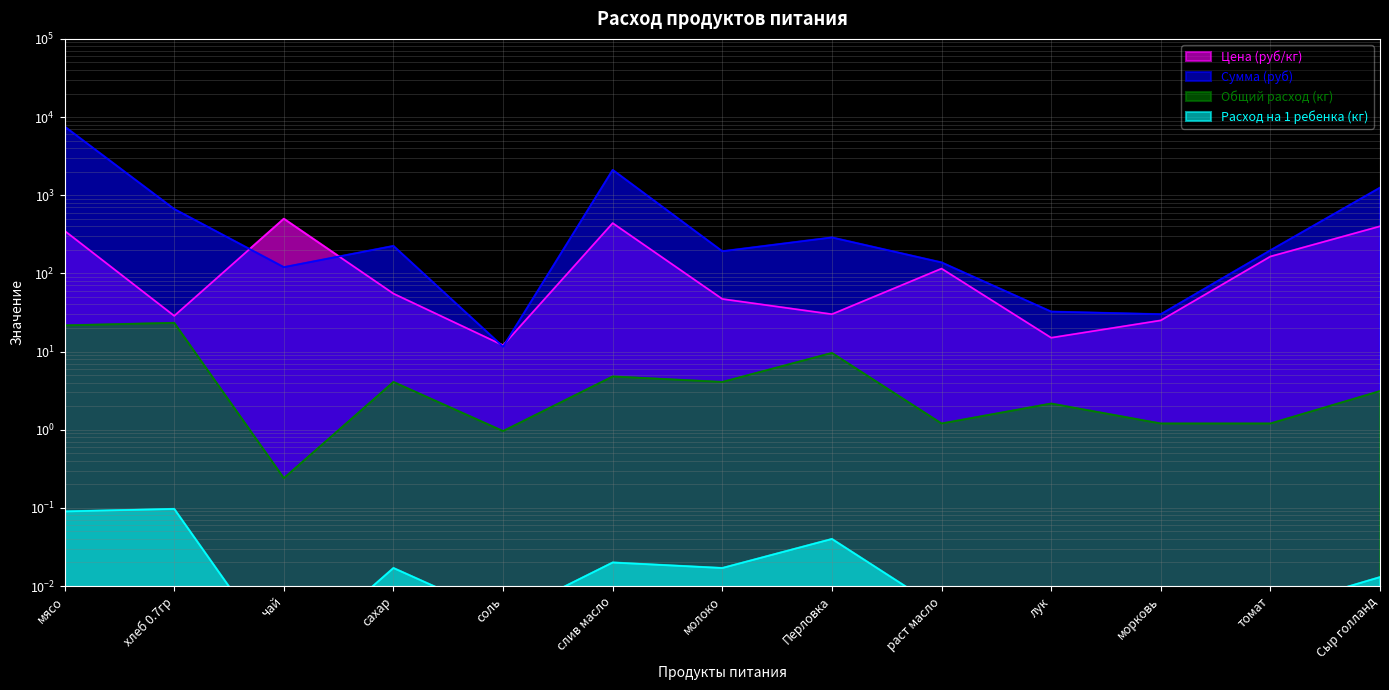

What is the total value across all series at хлеб 0.7гр?

717.1